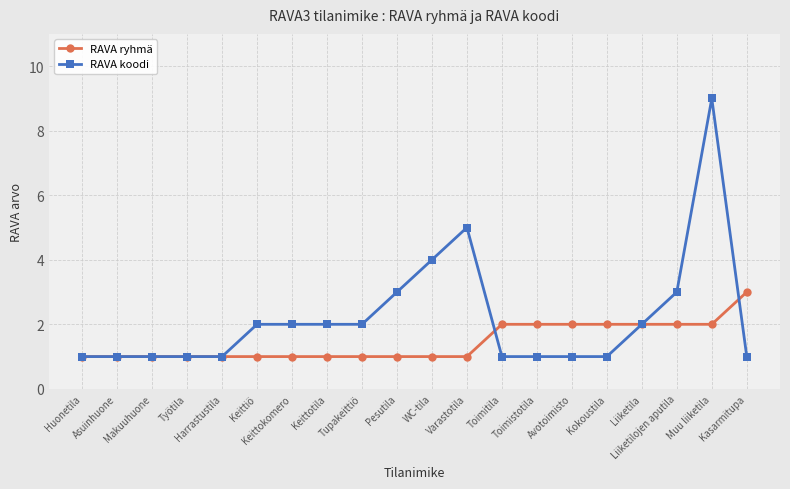

How many distinct data groups are displayed?

2